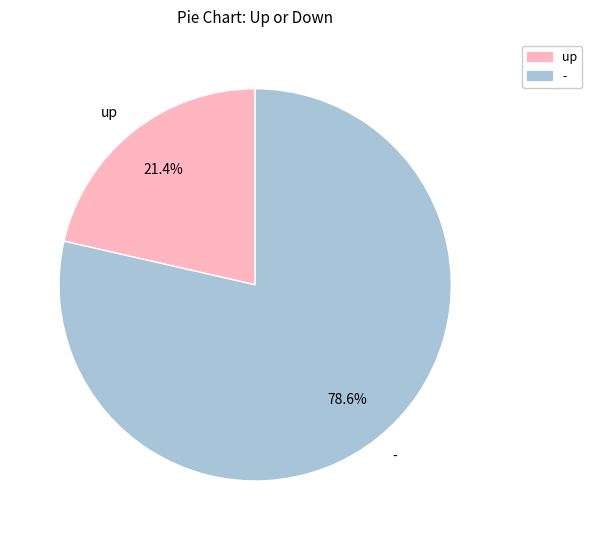

To the nearest percent, what percentage of the pie is up?

21%